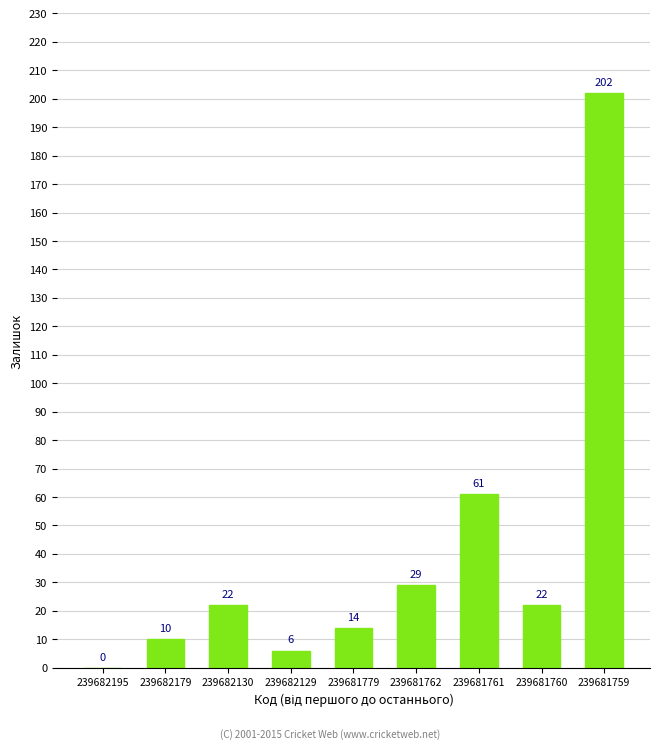

Between 239682130 and 239681761, which is larger?

239681761